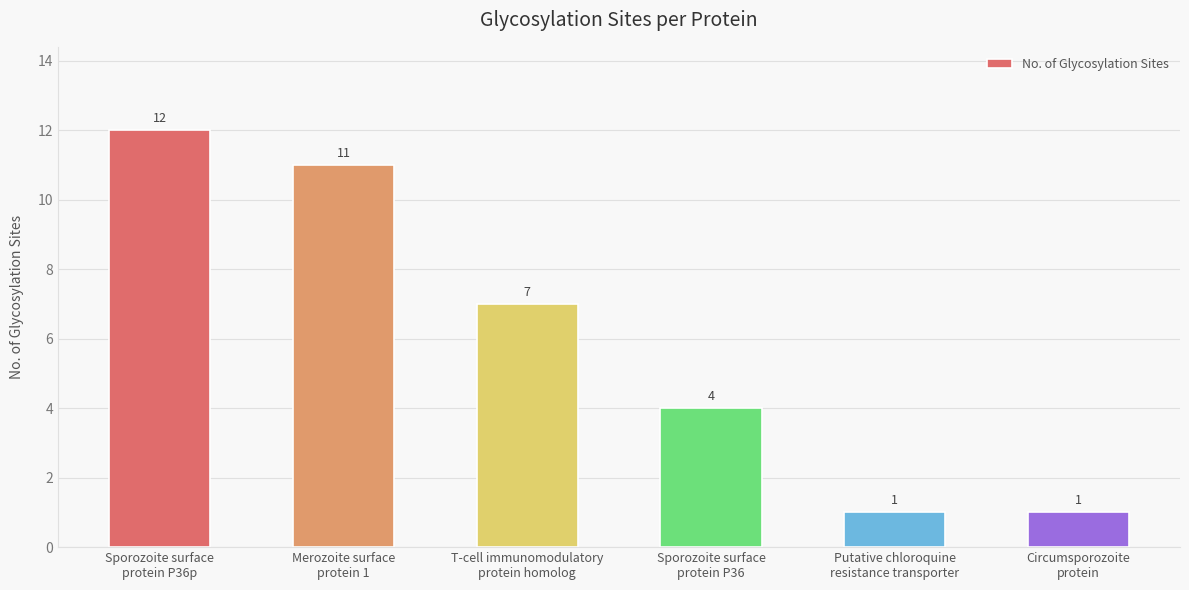

Which has a higher value, Circumsporozoite
protein or Sporozoite surface
protein P36?

Sporozoite surface
protein P36